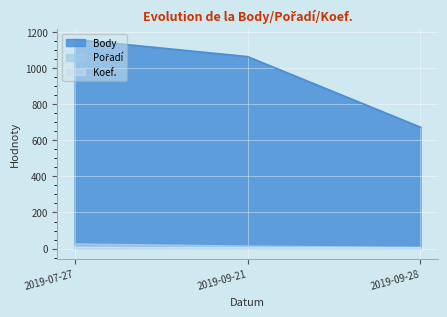

Where is Body nearest to the value 915?

2019-09-21